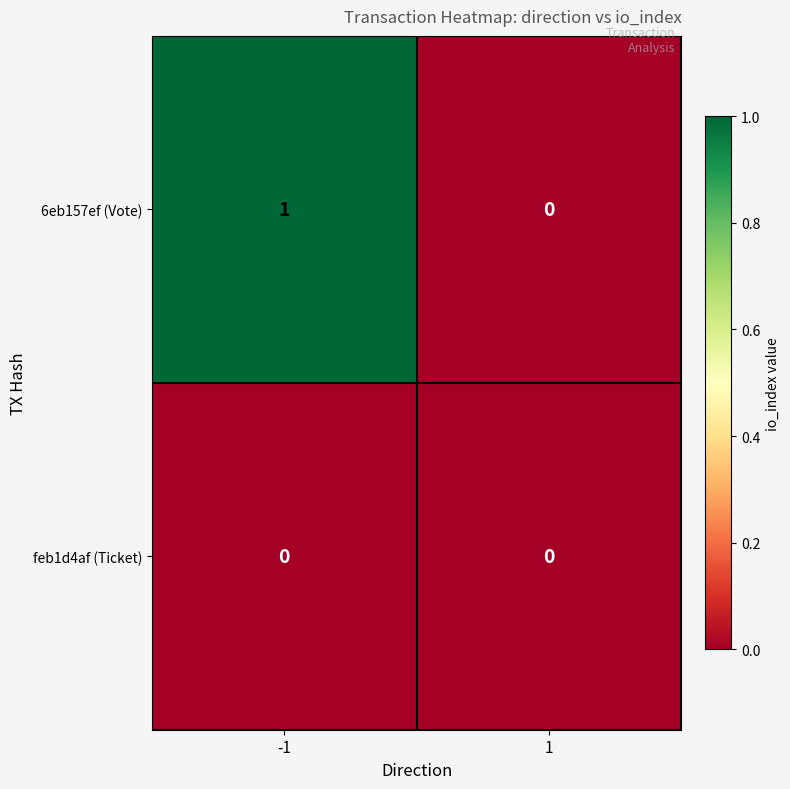

Which series has the largest total across all categories?

6eb157ef (Vote)